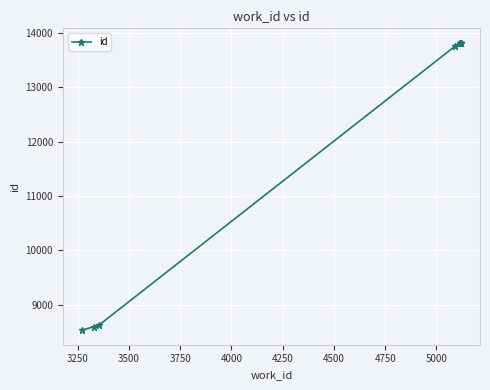

What is the maximum value shown in the chart?

13822